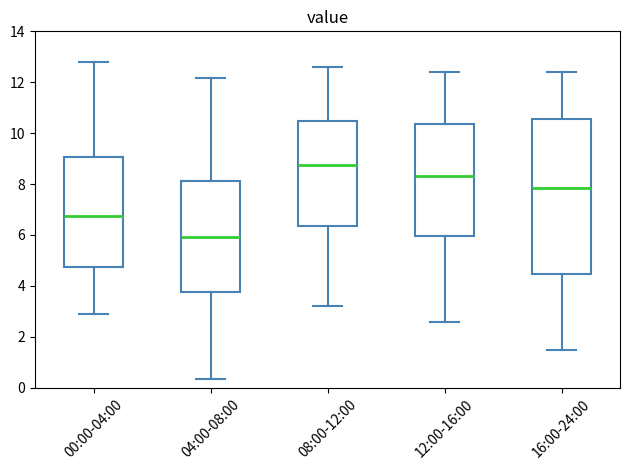

Reading left to right, read every box against the y-axis: the position of its median line, the range the box covers, and the ends of its whiskers. The values are not printed on the chart, so give them approximately, as read against the axis.

00:00-04:00: median 6.8, box 4.8 to 9.0, whiskers 3.0 to 12.8
04:00-08:00: median 6.0, box 3.8 to 8.2, whiskers 0.4 to 12.2
08:00-12:00: median 8.8, box 6.4 to 10.4, whiskers 3.2 to 12.6
12:00-16:00: median 8.4, box 6.0 to 10.4, whiskers 2.6 to 12.4
16:00-24:00: median 7.8, box 4.4 to 10.6, whiskers 1.6 to 12.4